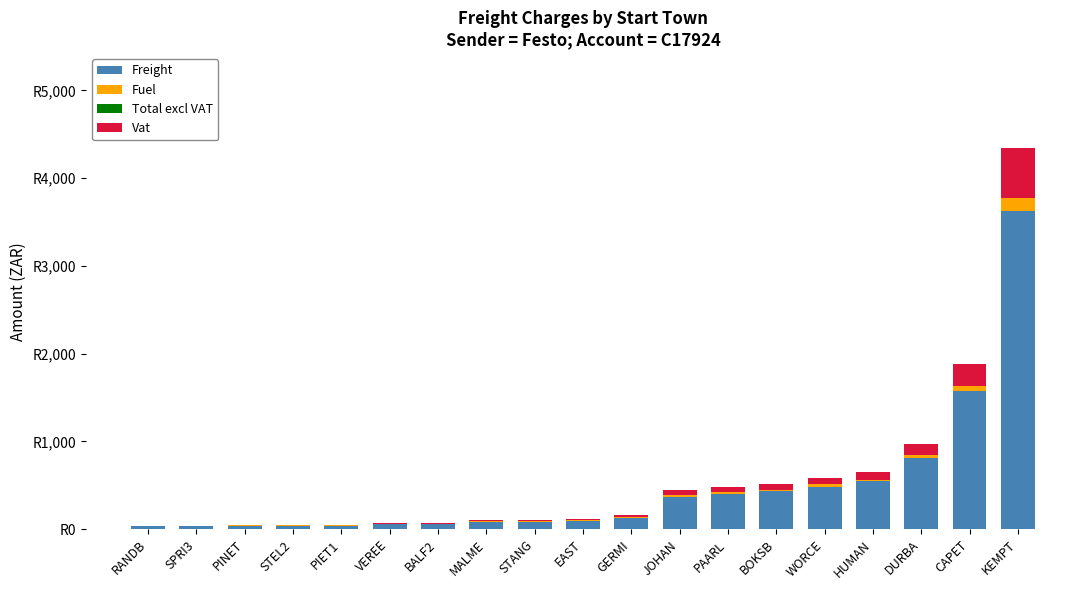

At how many categories does at least one series exceed 671?

3